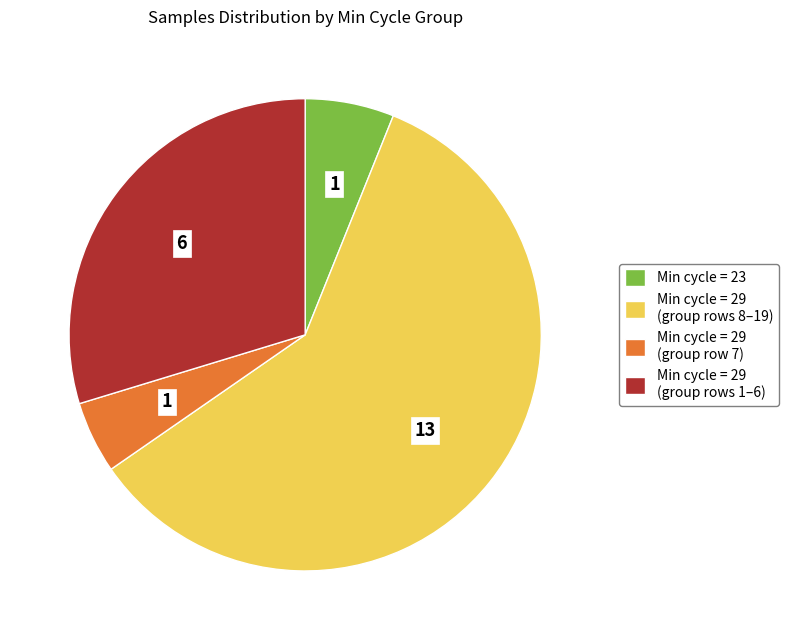

Is there a majority slice in this chart?

Yes